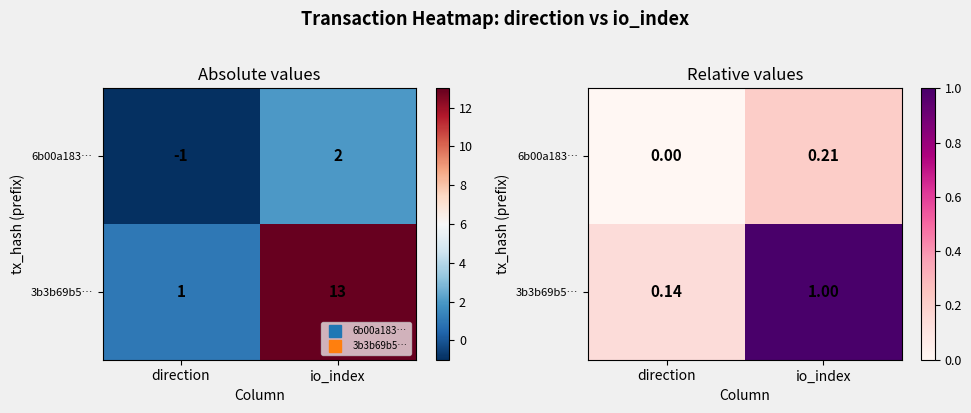

List the series in order of their peak value, highest first.

3b3b69b5…, 6b00a183…